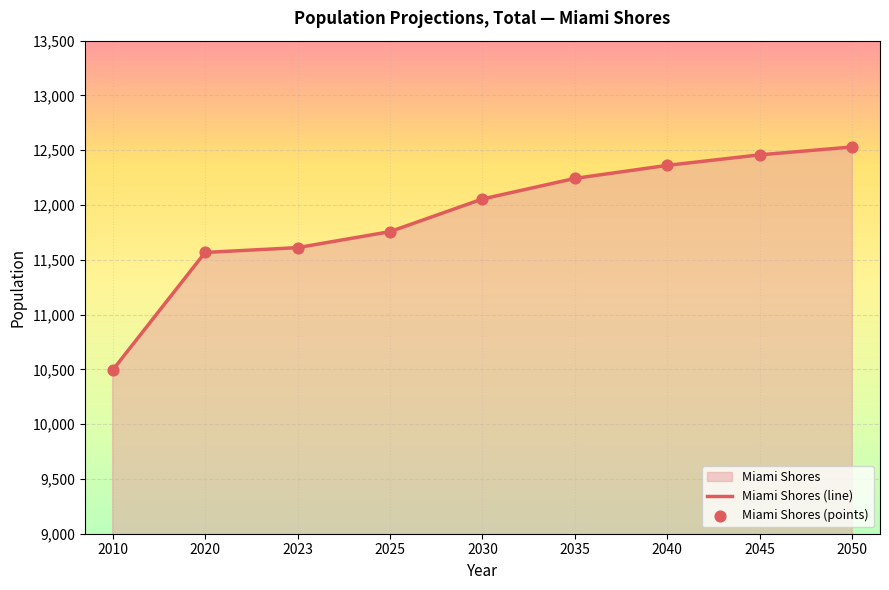

Which series contains the highest Y value?

Miami Shores (line)